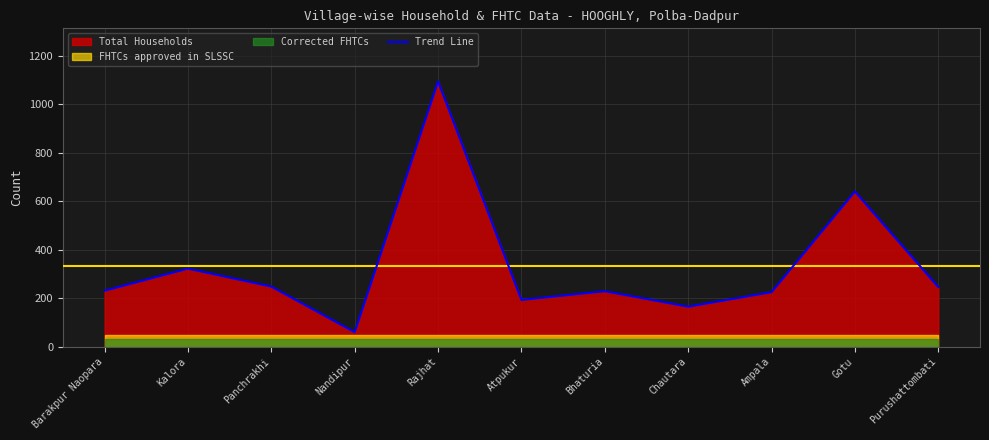

The chart shows a value of 246 at Purushattombati. True or false?

True